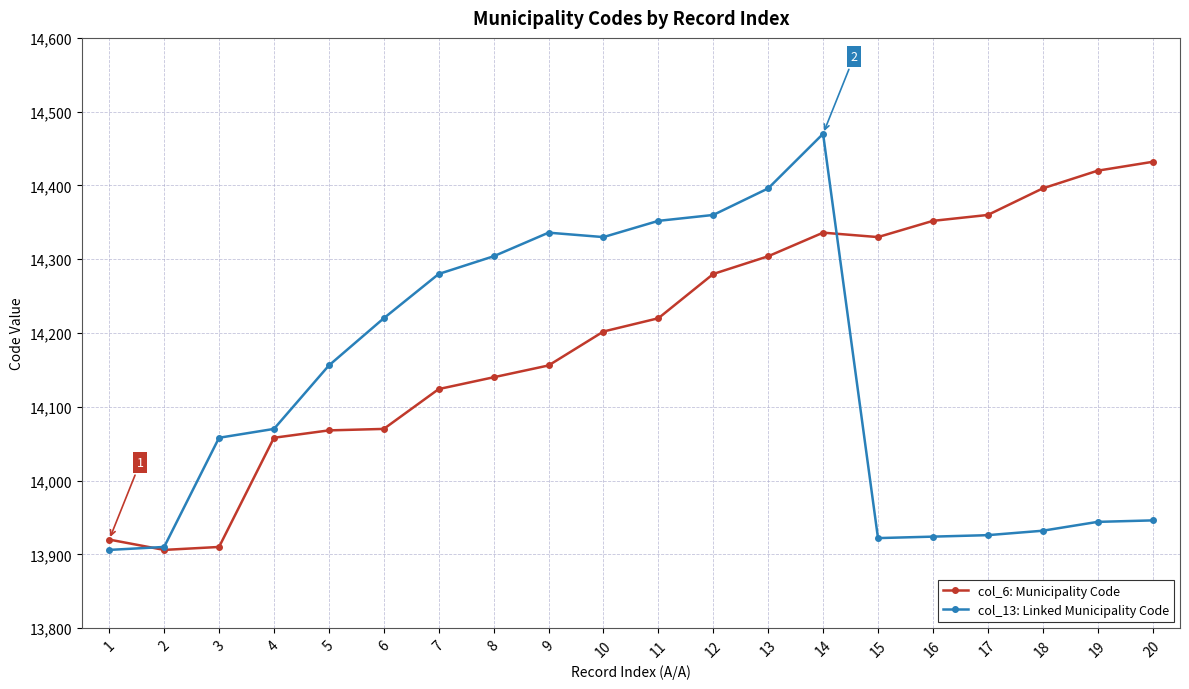

List the series in order of their peak value, highest first.

col_13: Linked Municipality Code, col_6: Municipality Code